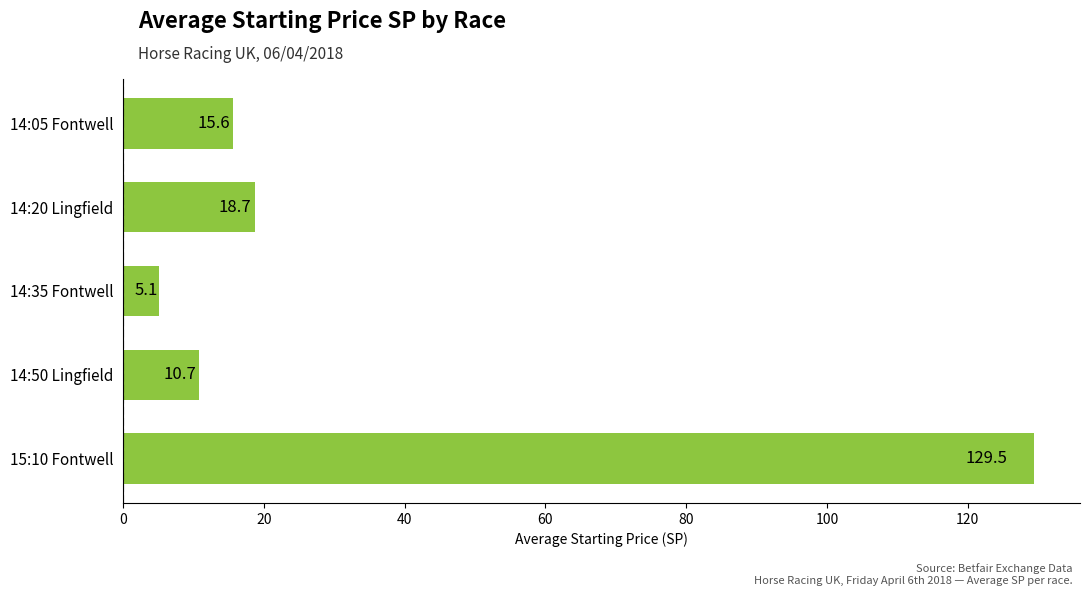

Rank the categories by value from lowest to highest.

14:35 Fontwell, 14:50 Lingfield, 14:05 Fontwell, 14:20 Lingfield, 15:10 Fontwell